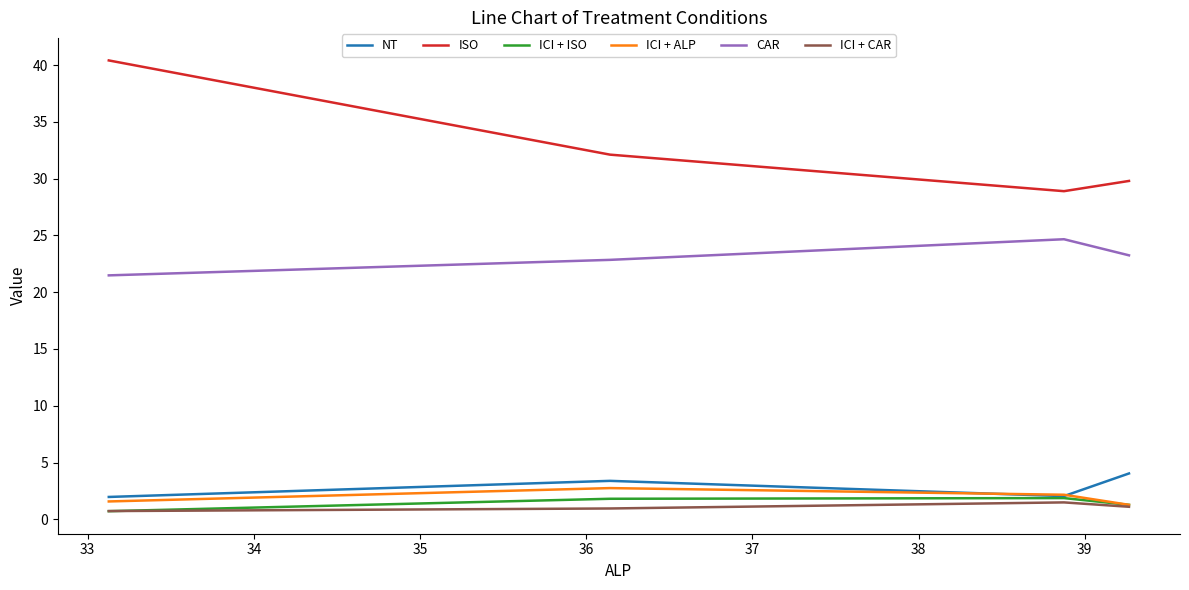

Which series has the largest total across all categories?

ISO